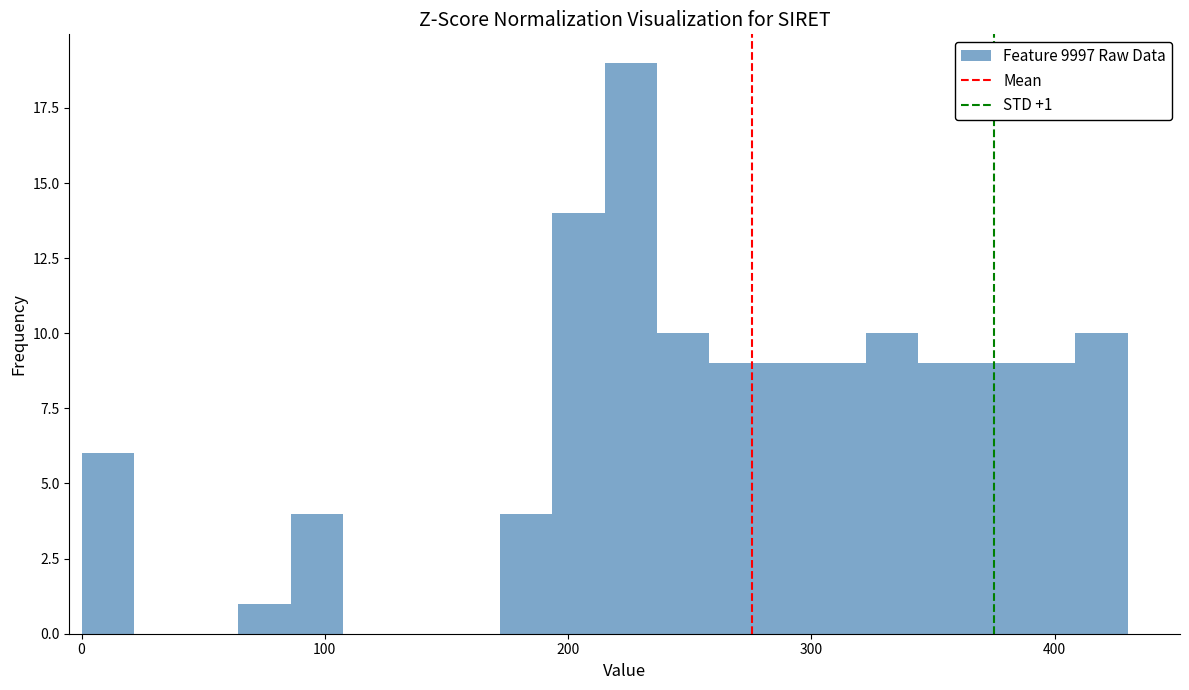

Read against the x-axis, roughly where is the centre of the tallest bar?

230